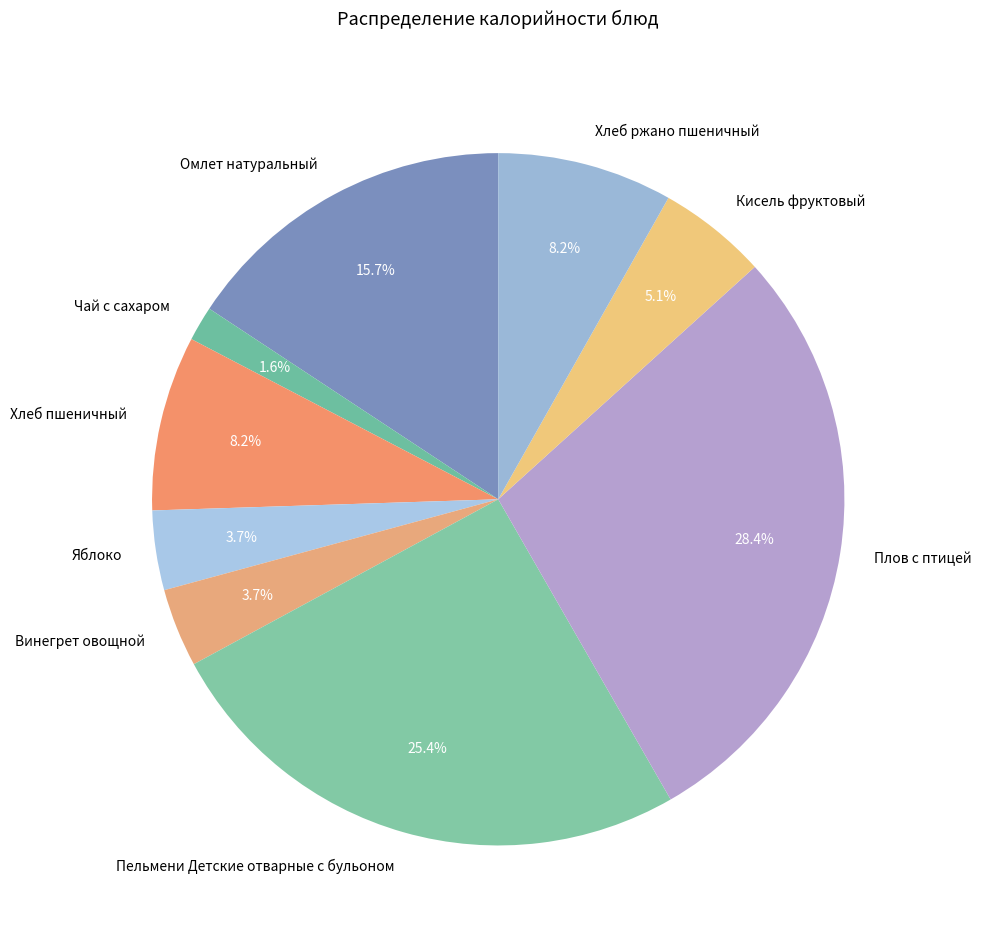

What percentage is NOT represented by Пельмени Детские отварные с бульоном?

74.6%